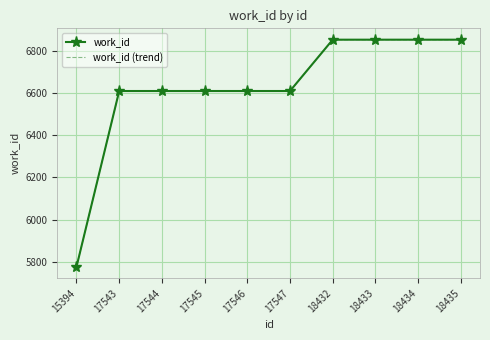

At which category is the sum across all series the highest?

18432